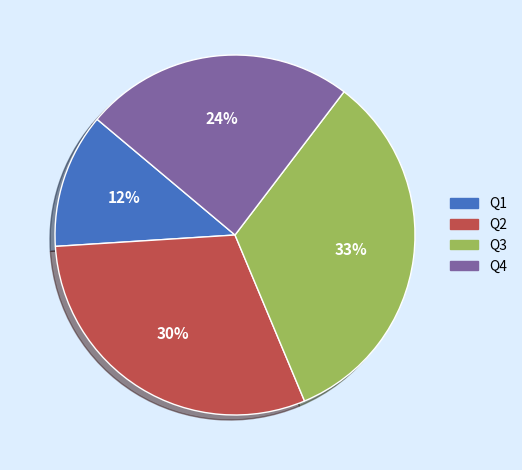

To the nearest percent, what is the average slice percentage?

25%